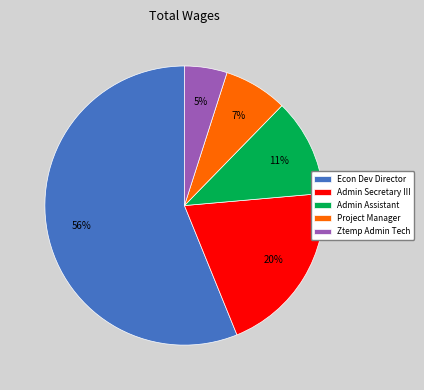

Approximately how many times larger is the value at Admin Assistant compared to Admin Secretary III?

0.6